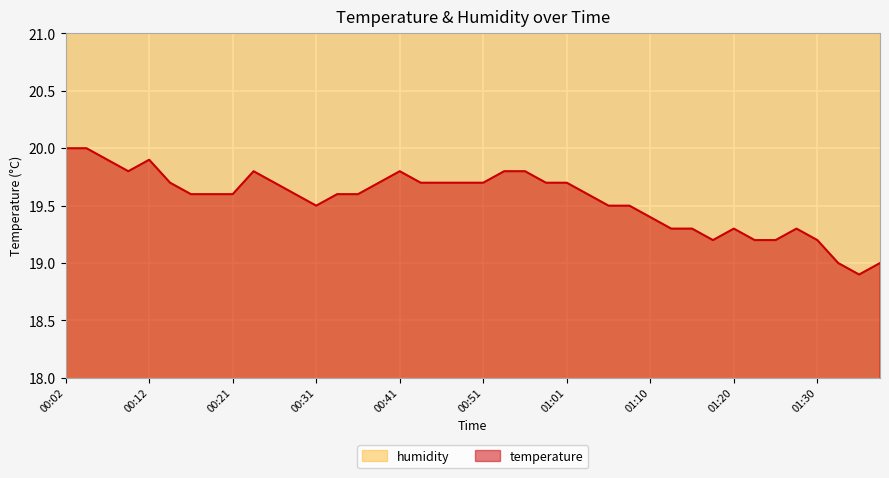

List the labels in order of value, smallest first.

01:35, 01:33, 01:38, 01:18, 01:23, 01:25, 01:30, 01:13, 01:15, 01:20, 01:28, 01:10, 00:31, 01:06, 01:08, 00:17, 00:19, 00:21, 00:29, 00:34, 00:36, 01:03, 00:14, 00:26, 00:39, 00:44, 00:46, 00:48, 00:51, 00:58, 01:01, 00:09, 00:24, 00:41, 00:53, 00:56, 00:07, 00:12, 00:02, 00:04